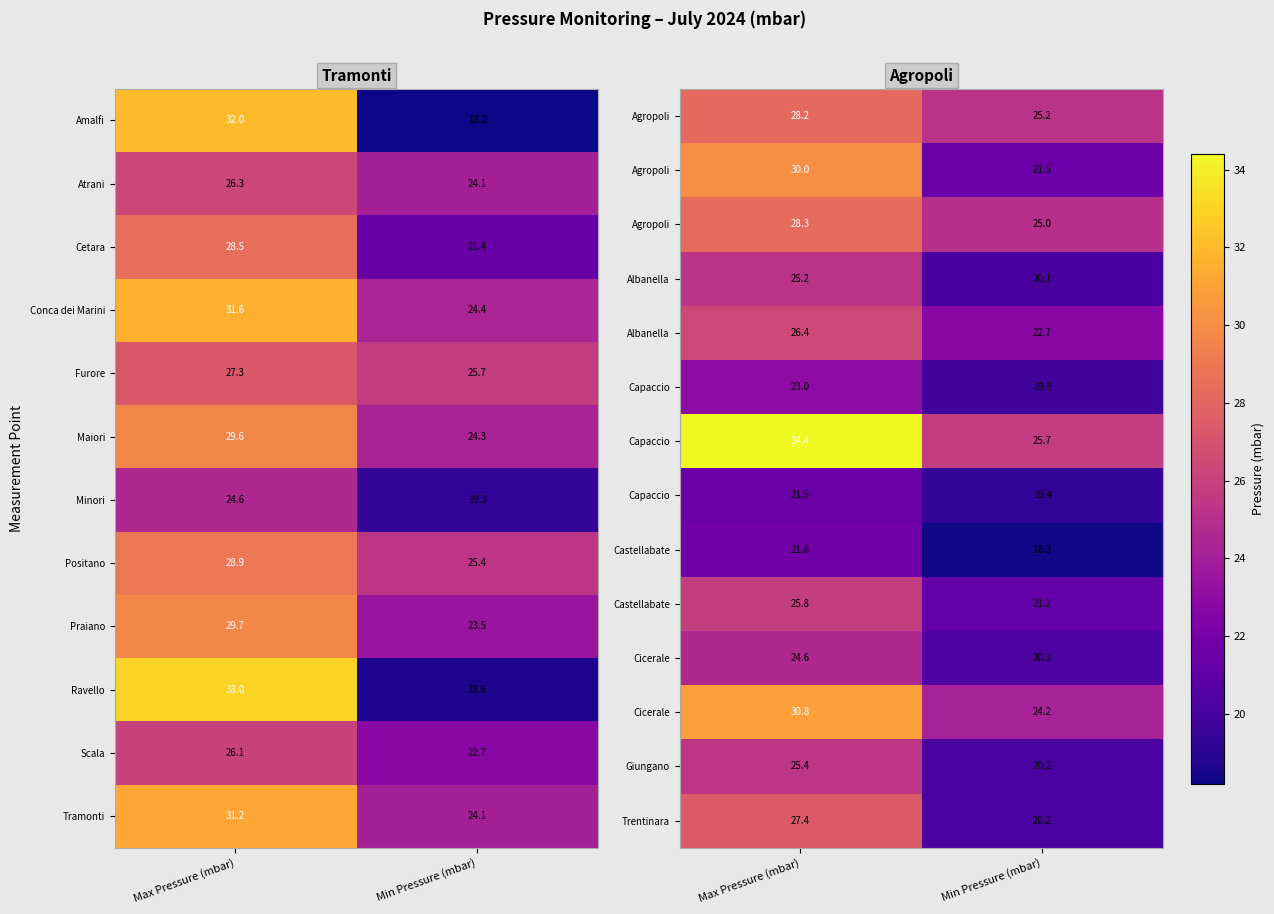

At which label does Positano first exceed 28?

Max Pressure (mbar)